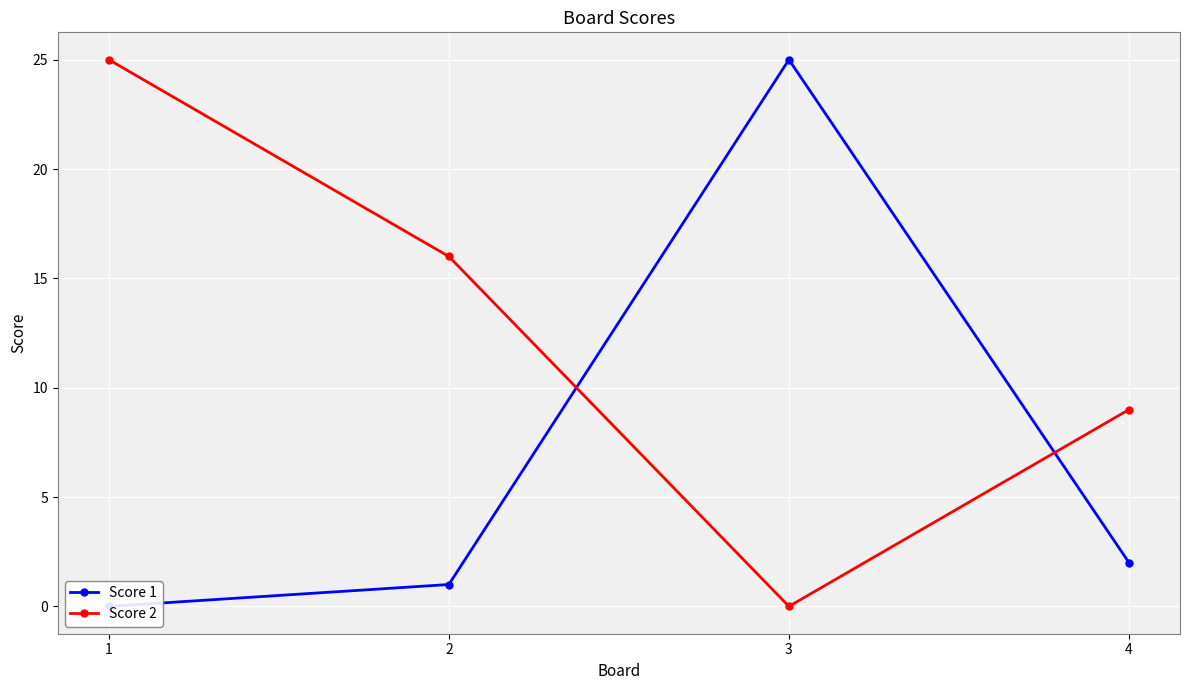

What is the greatest value displayed?

25